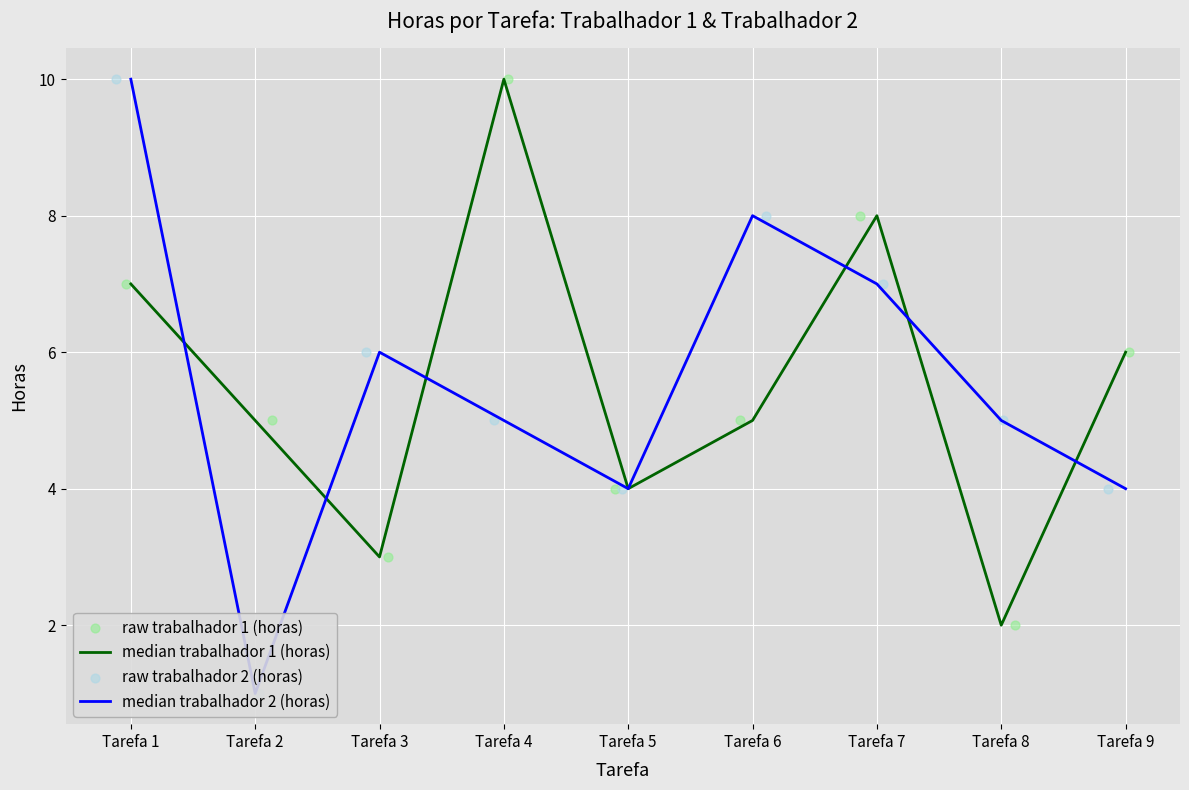

What is the total value across all series at Tarefa 1?

34